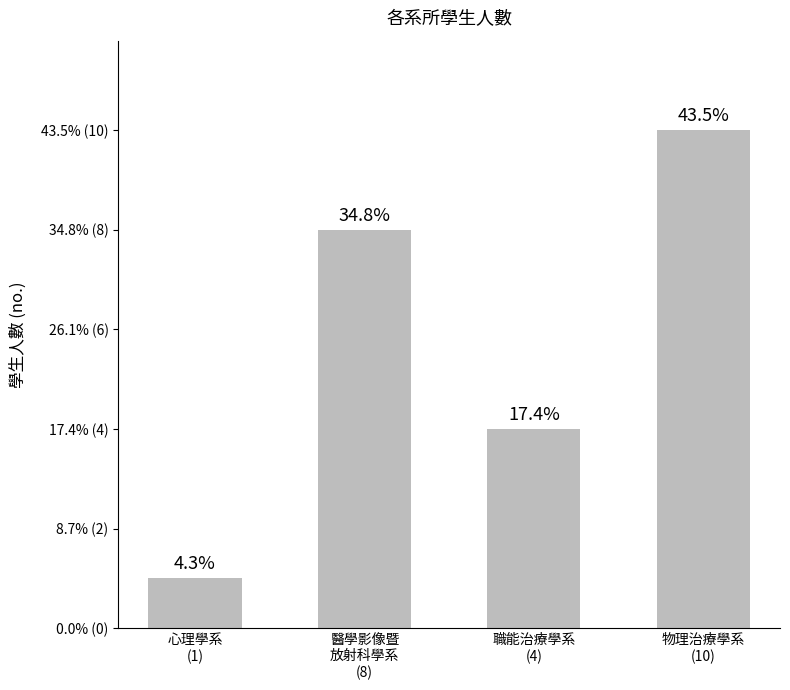

What is the greatest value displayed?

10